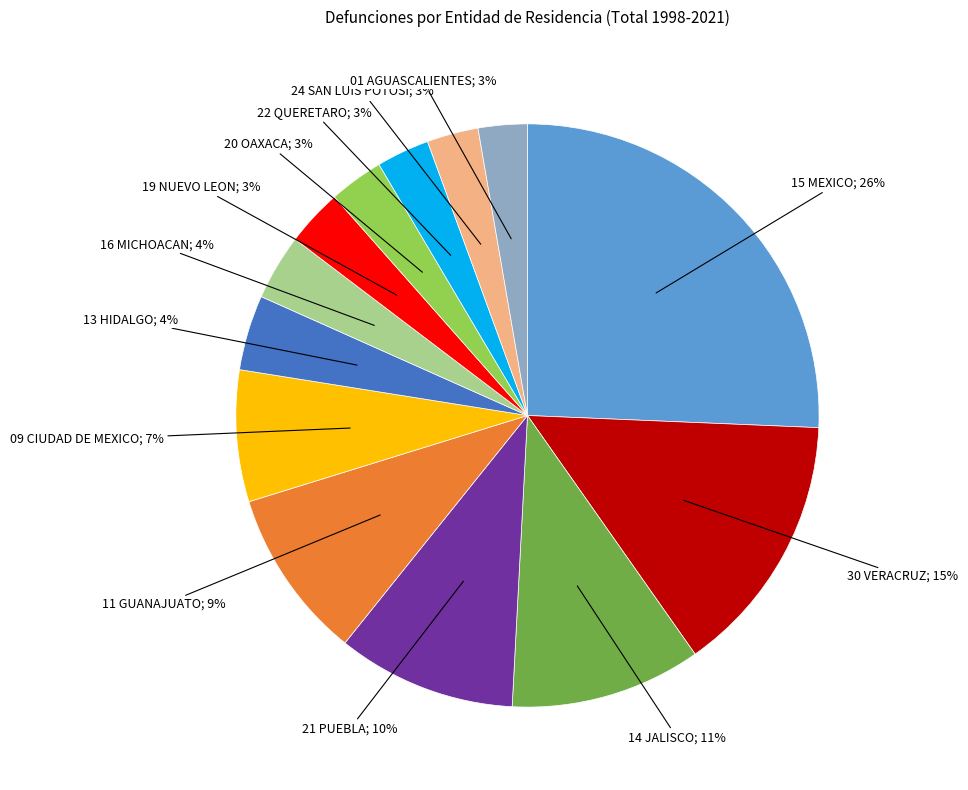

True or false: 13 HIDALGO accounts for 4% of the total.

True